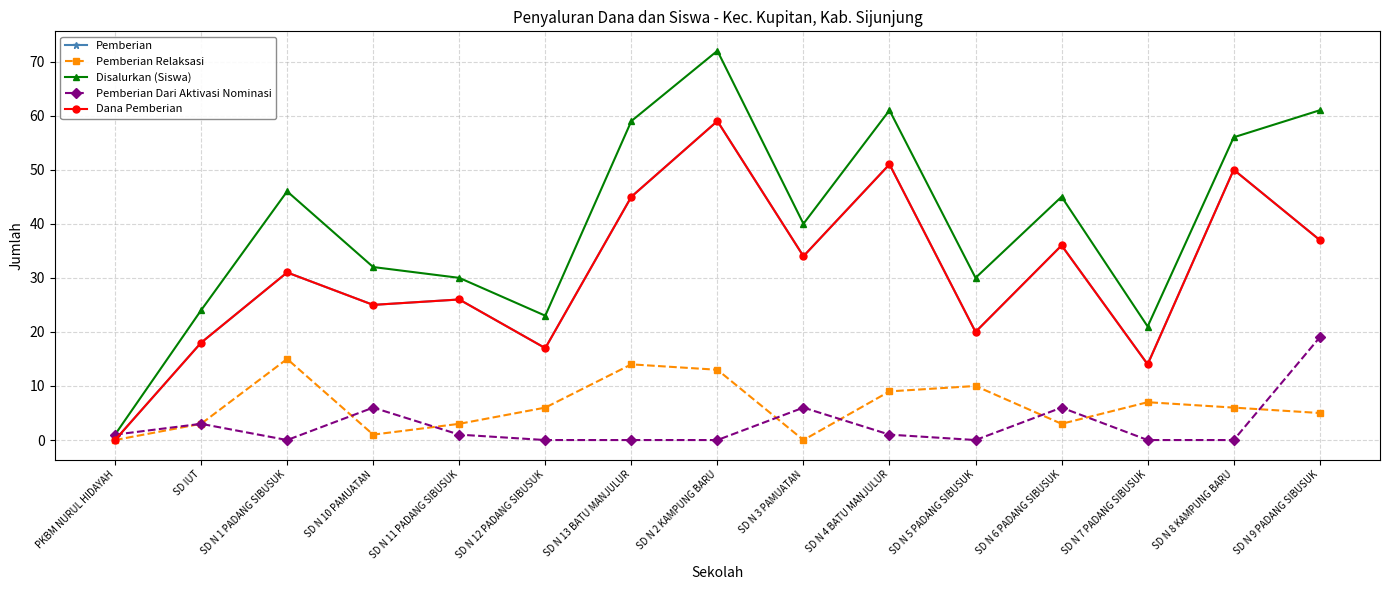

What is the value of the Dana Pemberian point at the 8th from the left?

59